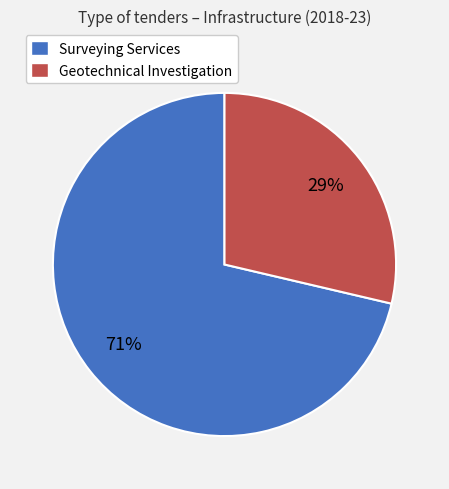

What is the smallest slice in the pie chart?

Geotechnical Investigation